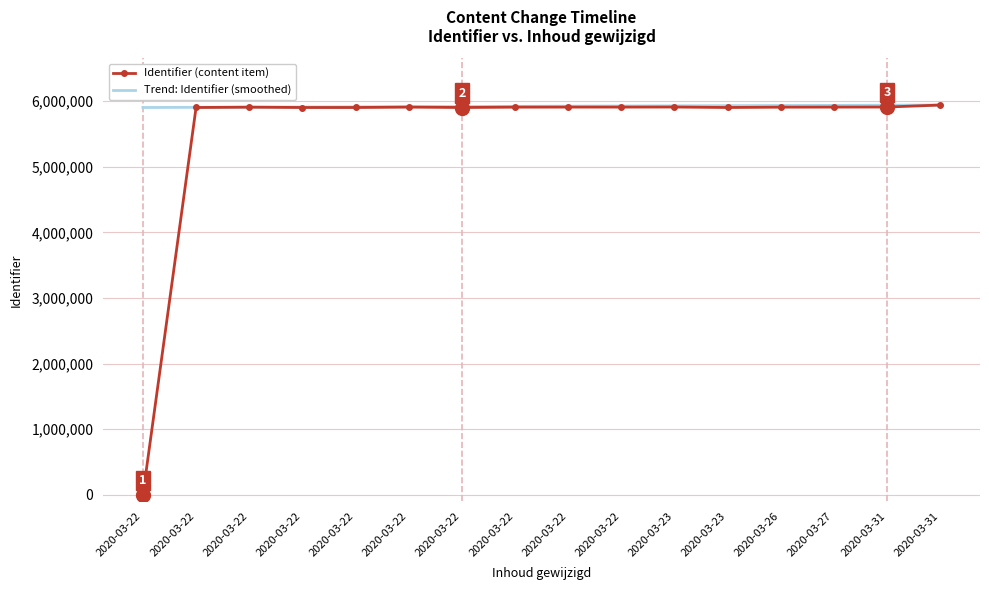

How many values in the Identifier (content item) series are below 5907130?

8